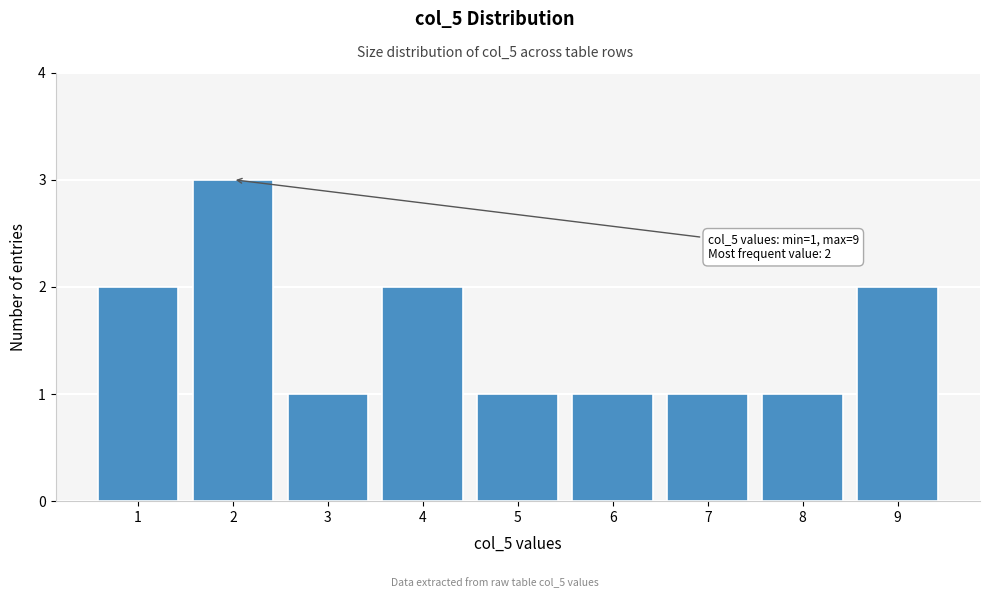

Reading left to right, list all the values displayed in this chart.

2	3	1	2	1	1	1	1	2